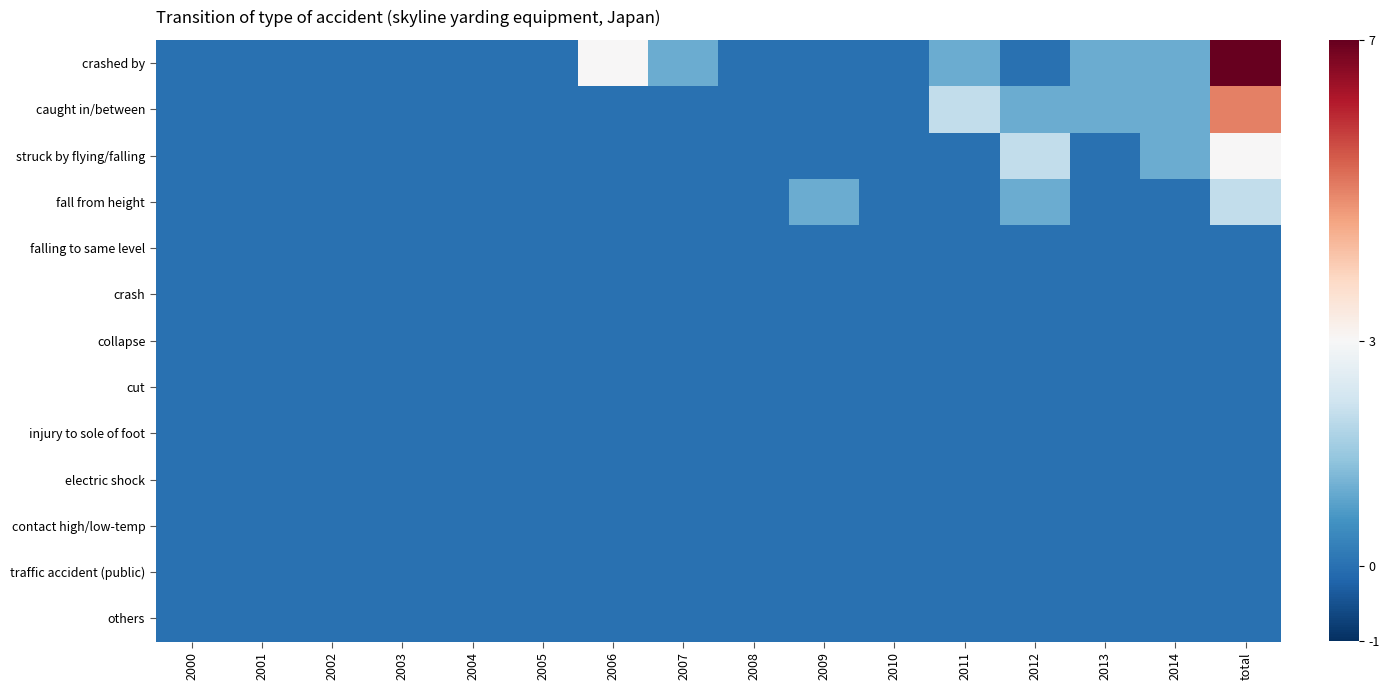

Which series has the largest total across all categories?

crashed by